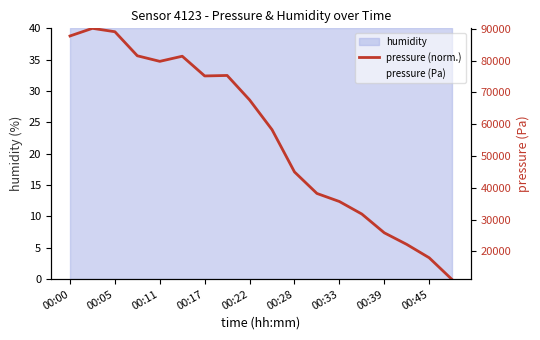

How many values in the pressure (norm.) series exceed 28?

9